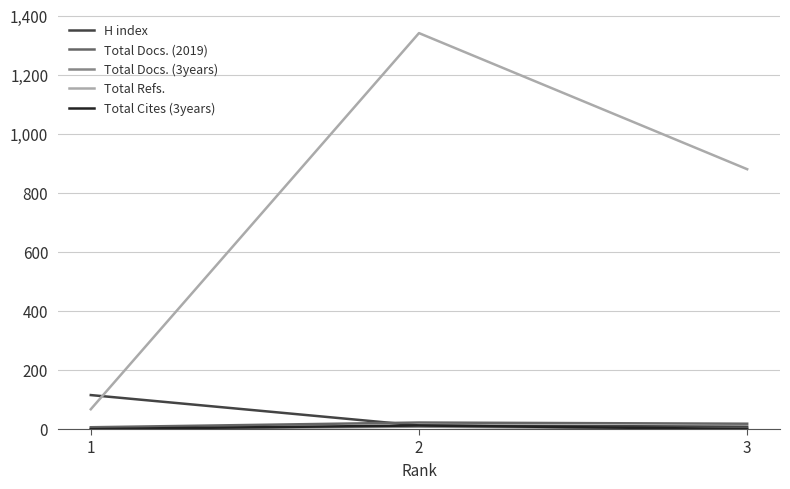

The value of H index at 1 is 115. True or false?

True